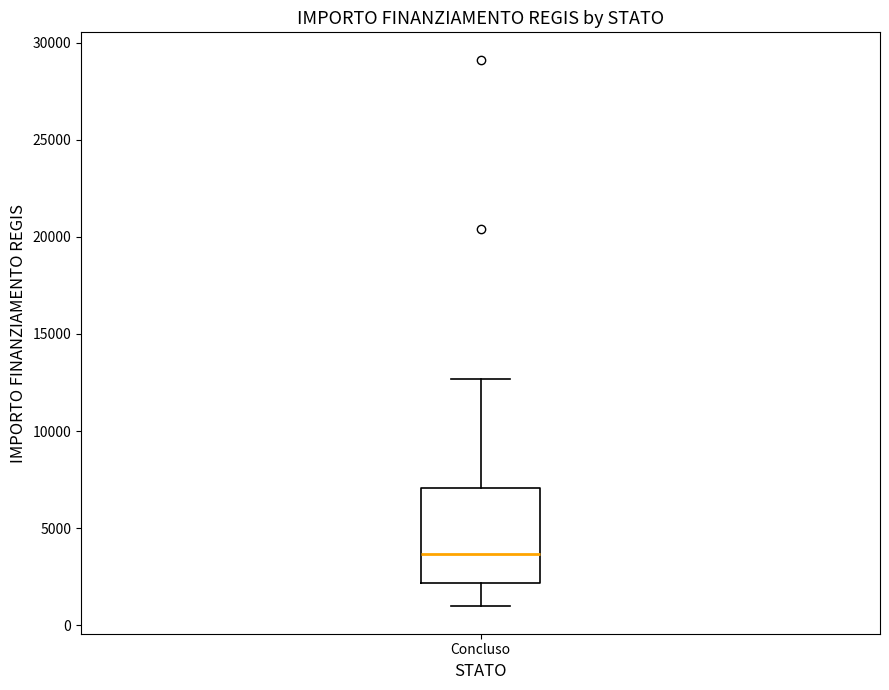

Read this box plot against the y-axis: the position of the median line, the range covered by the box, and the ends of both whiskers. The values are not printed on the chart, so give them approximately, as read against the axis.

median 3500, box 2000 to 7000, whiskers 1000 to 12500